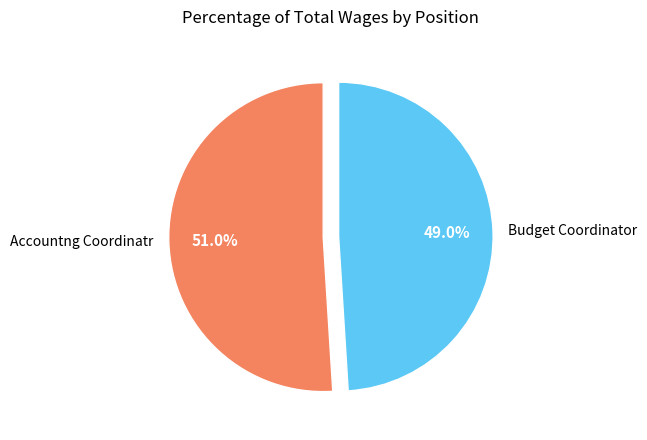

Count the number of slices in the pie.

2